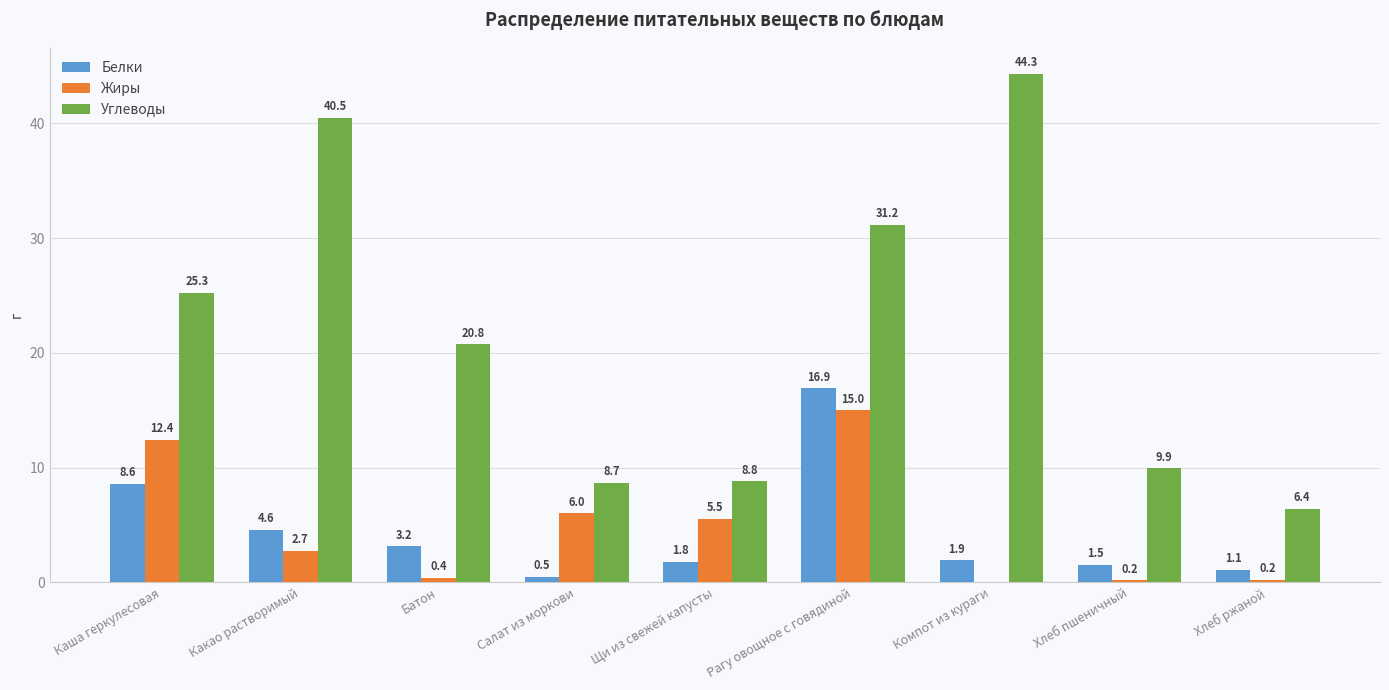

Are the bars grouped side by side (vs. stacked)?

Yes